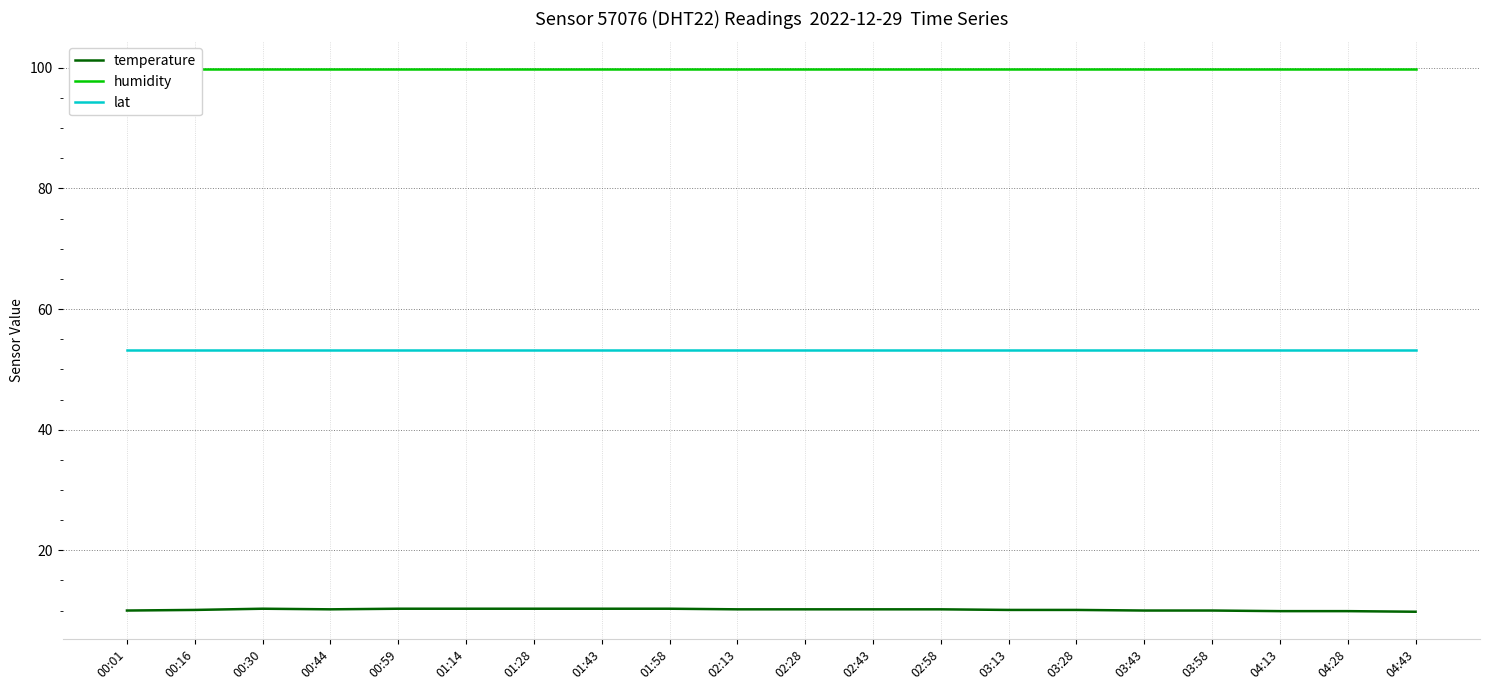

What is the difference between the highest and lowest values at 02:28?

89.7